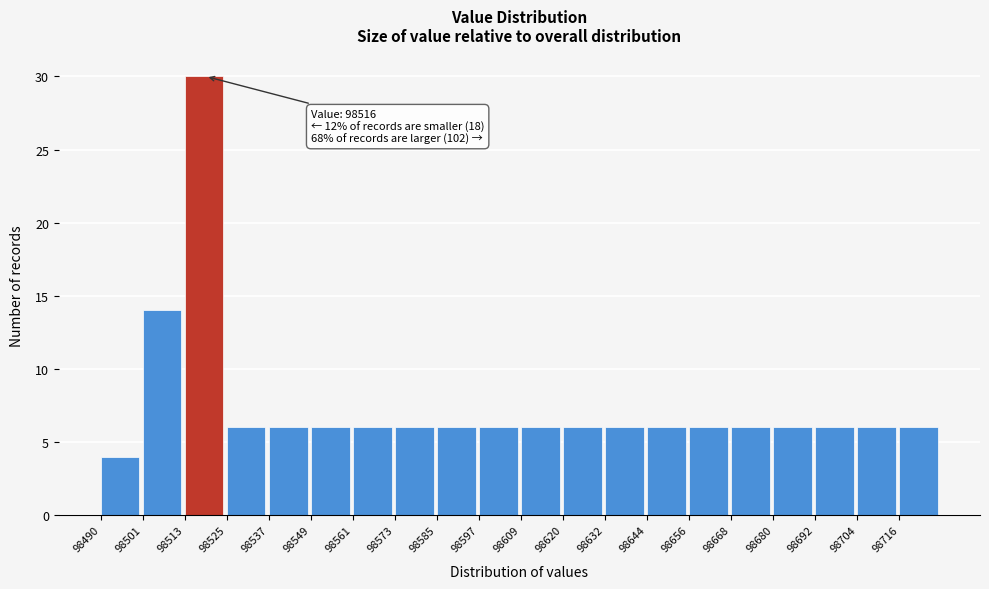

Which range on the x-axis has the tallest bar?

98514 to 98526